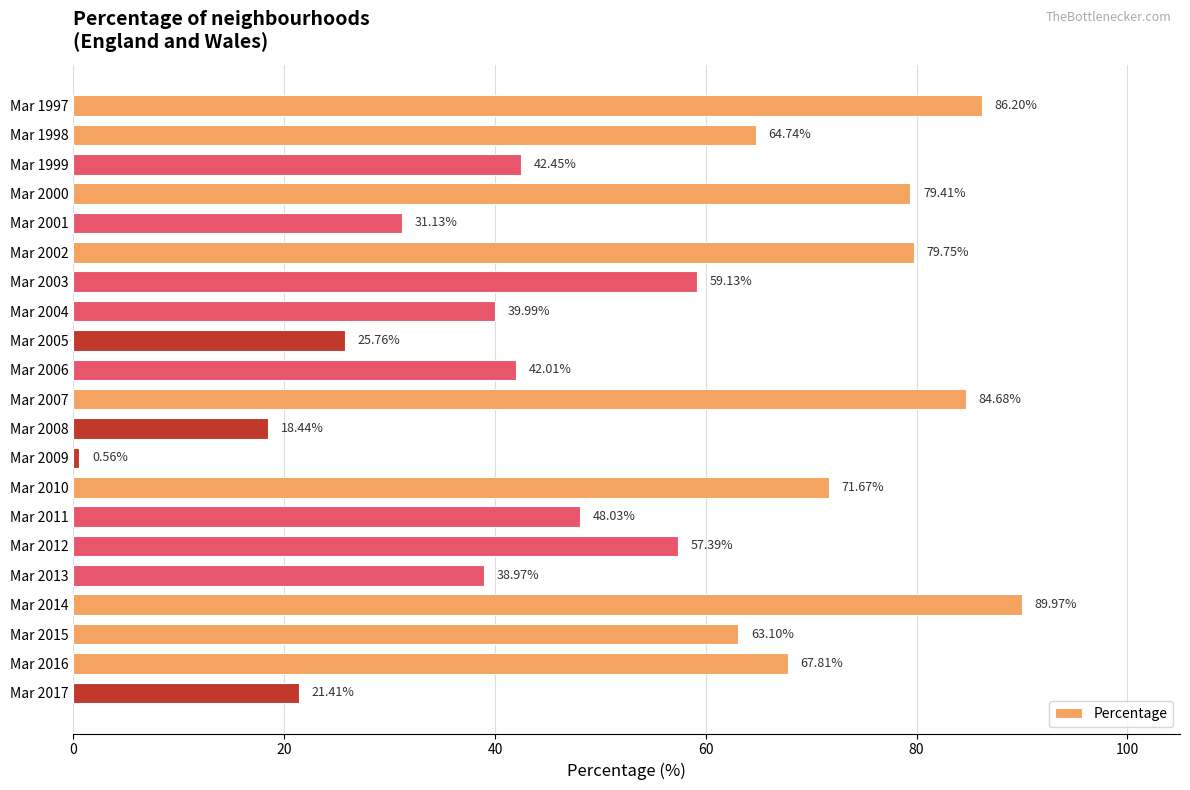

Which category has the lowest value across all series?

Mar 2009